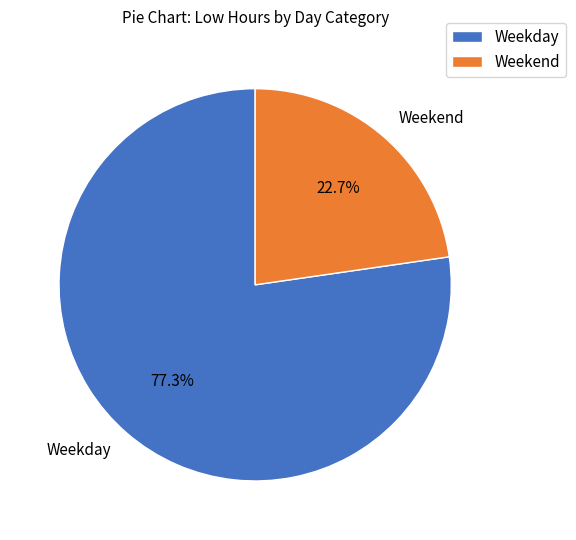

Is Weekend the majority of the pie?

No